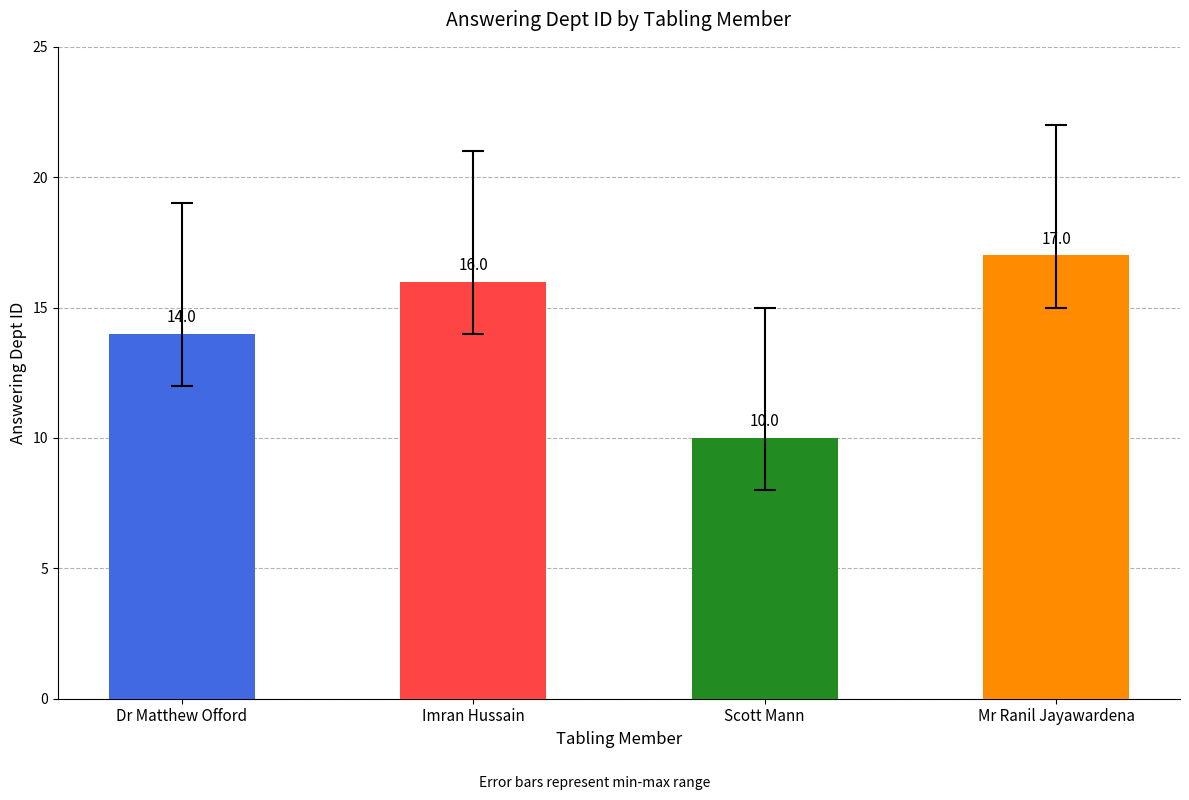

Which label corresponds to the smallest value in the chart?

Scott Mann